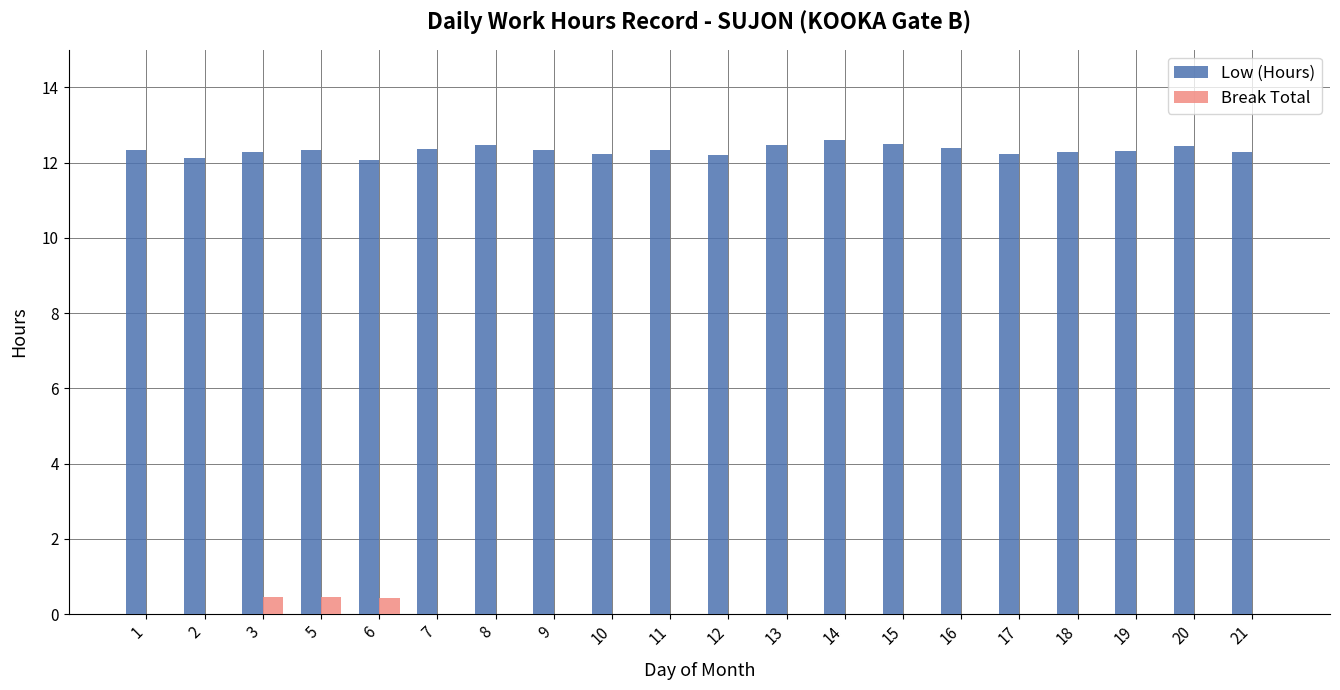

How many groups of bars are there?

20